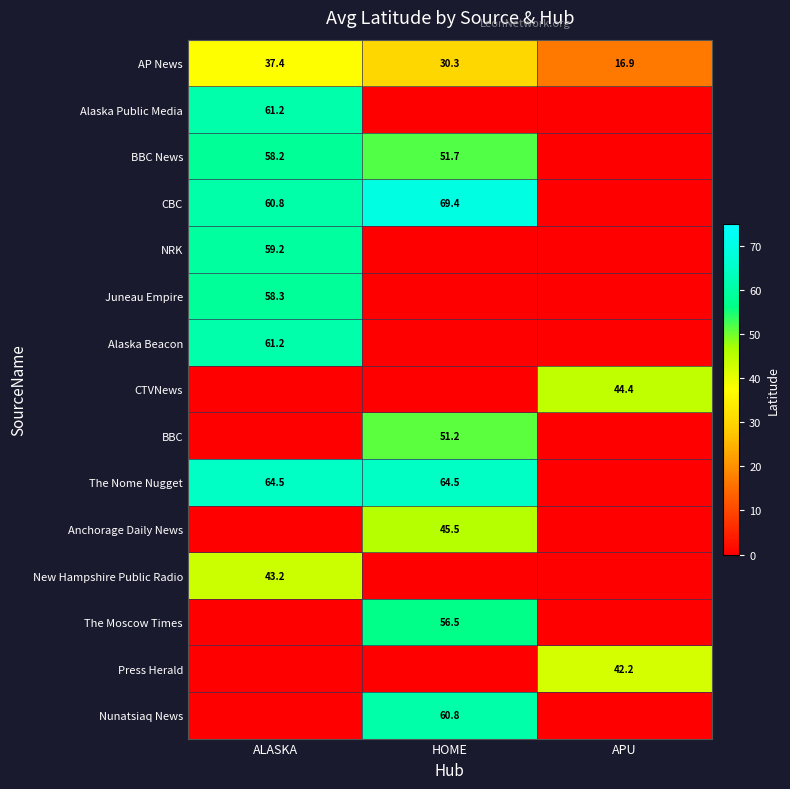

What is the total value across all series at HOME?

429.9